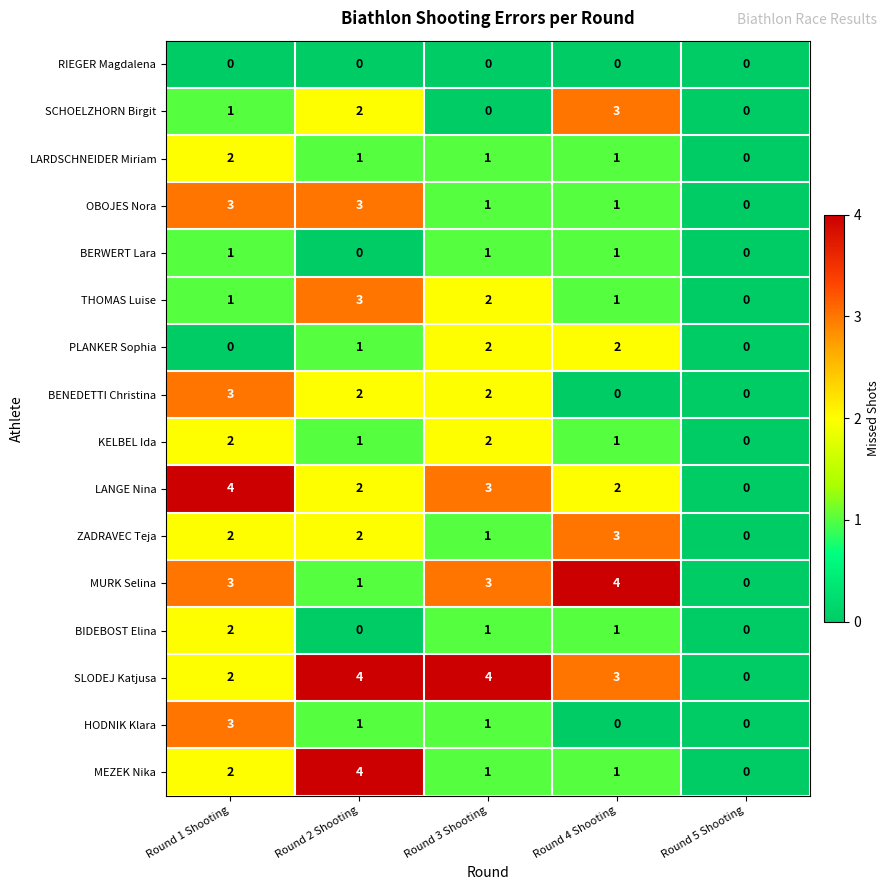

At which label does LANGE Nina first exceed 2?

Round 1 Shooting